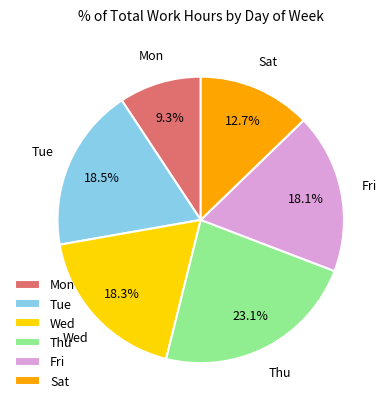

Does Tue account for over 50% of the chart?

No